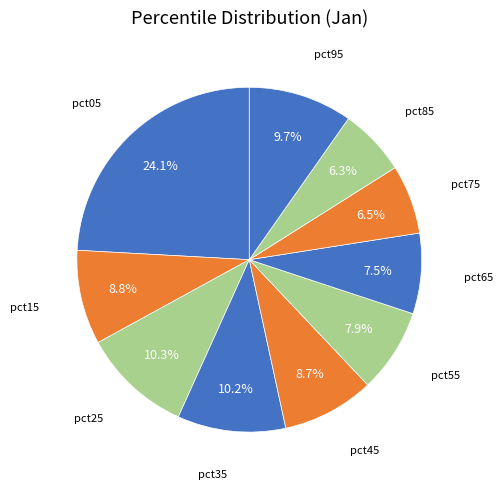

How many slices are in this pie chart?

10